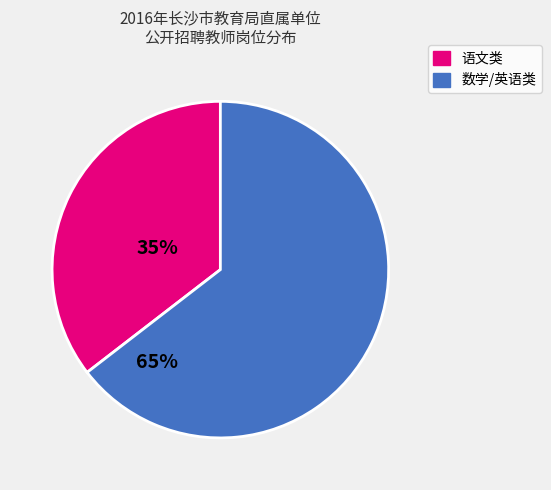

Is there any slice that represents more than half of the pie?

Yes